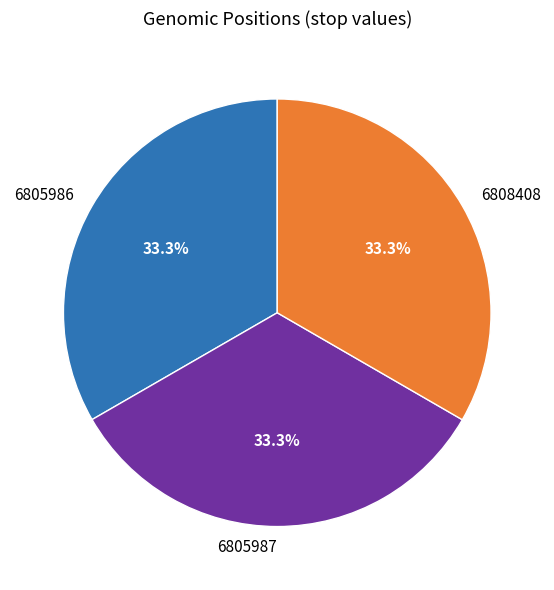

To the nearest percent, what portion does 6805987 represent?

33%